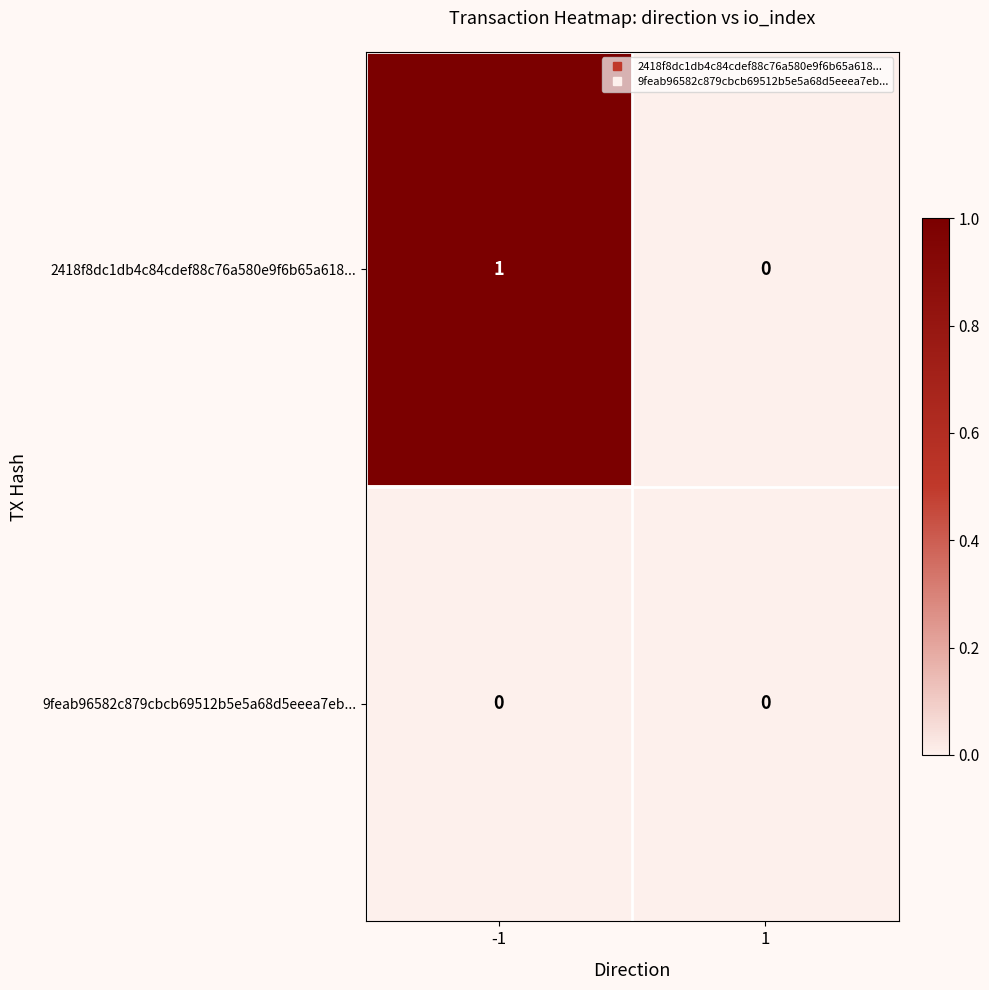

Rank the series by their maximum value, from lowest to highest.

9feab96582c879cbcb69512b5e5a68d5eeea7eb..., 2418f8dc1db4c84cdef88c76a580e9f6b65a618...